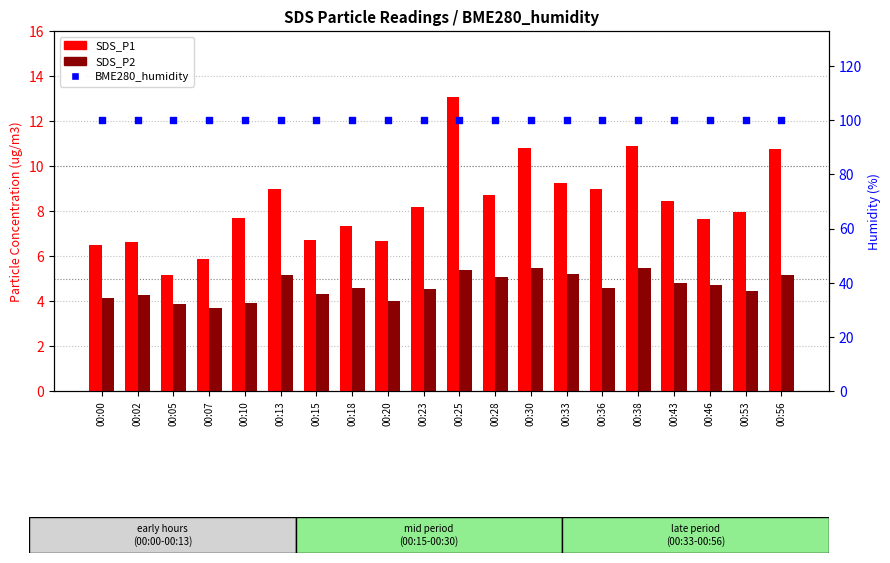

Which series reaches the minimum Y coordinate?

SDS_P2